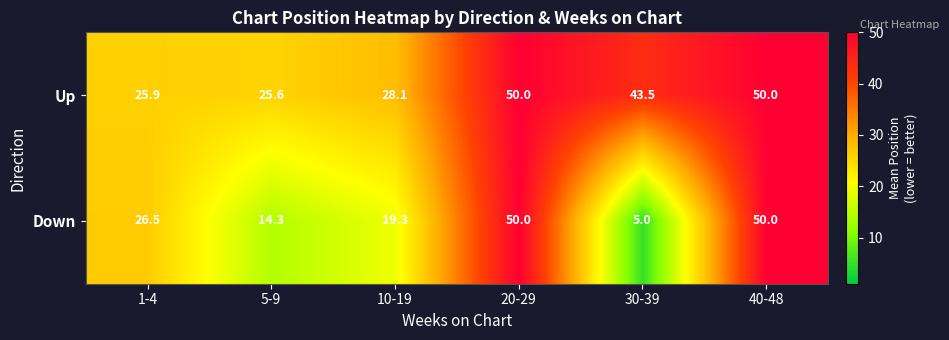

Count the number of categories in the chart.

6